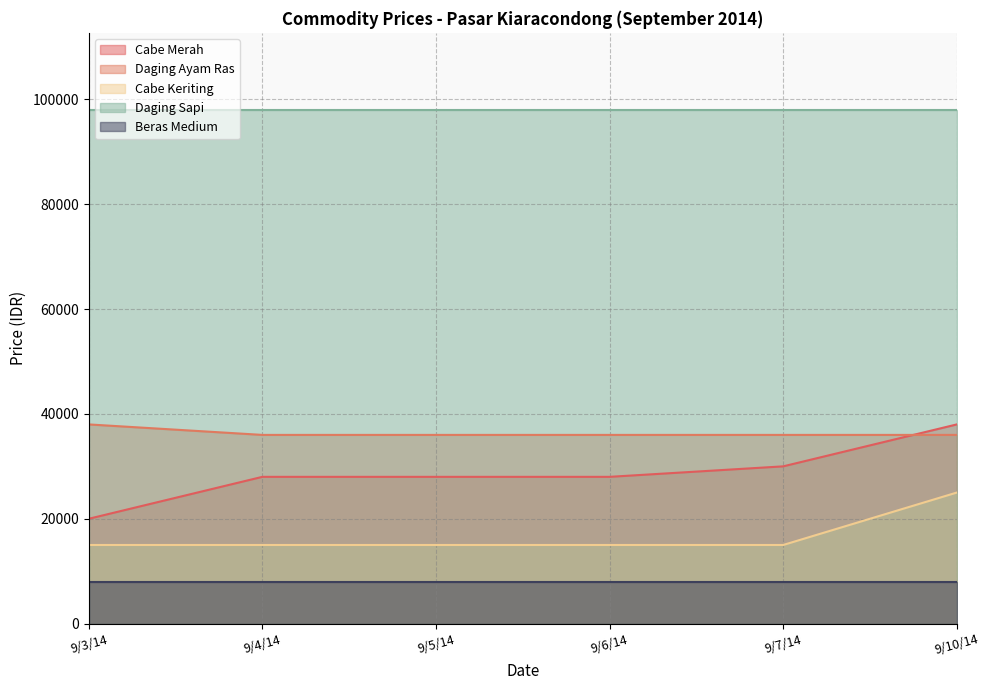

At 9/5/14, list the series in order from smallest to largest.

Beras Medium, Cabe Keriting, Cabe Merah, Daging Ayam Ras, Daging Sapi